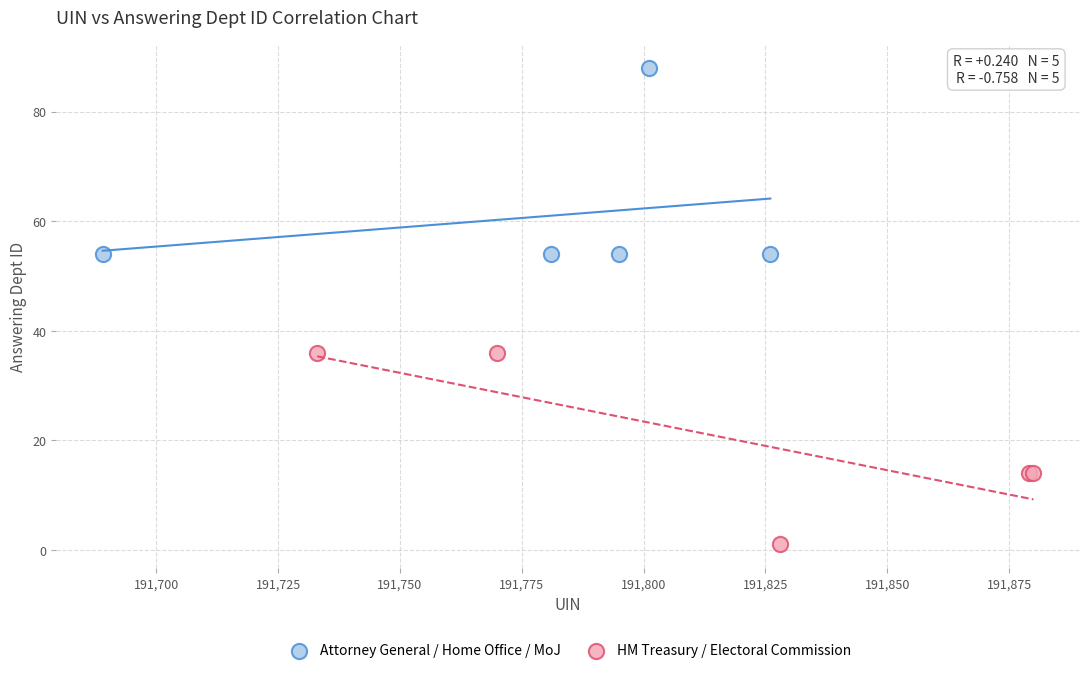

Which series reaches the maximum Y coordinate?

Attorney General / Home Office / MoJ